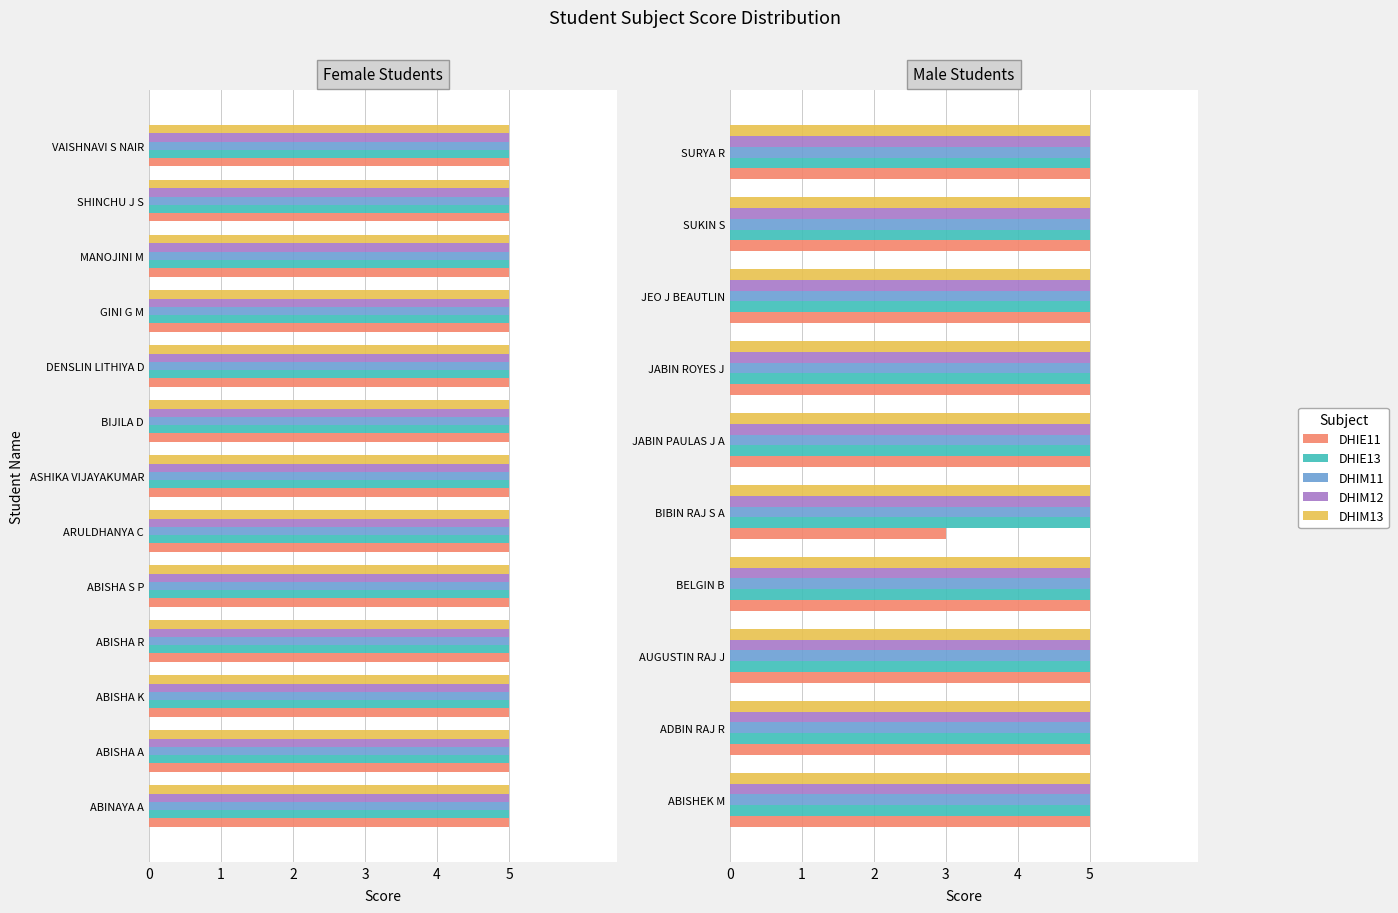

Between 3 and 2, which is larger?

3